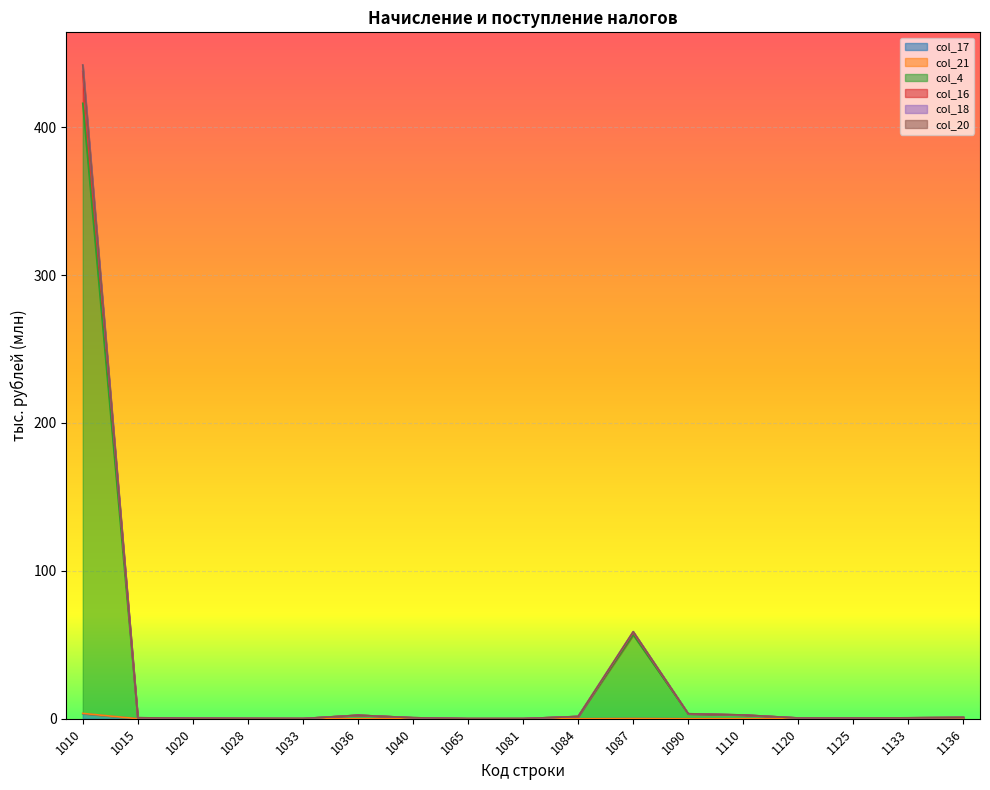

Is it true that col_21 equals 5.7 at 1010?

False